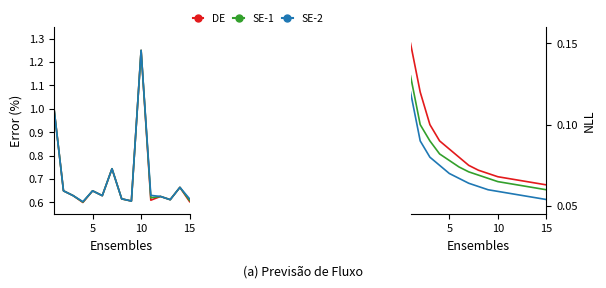

Count the number of categories in the chart.

15